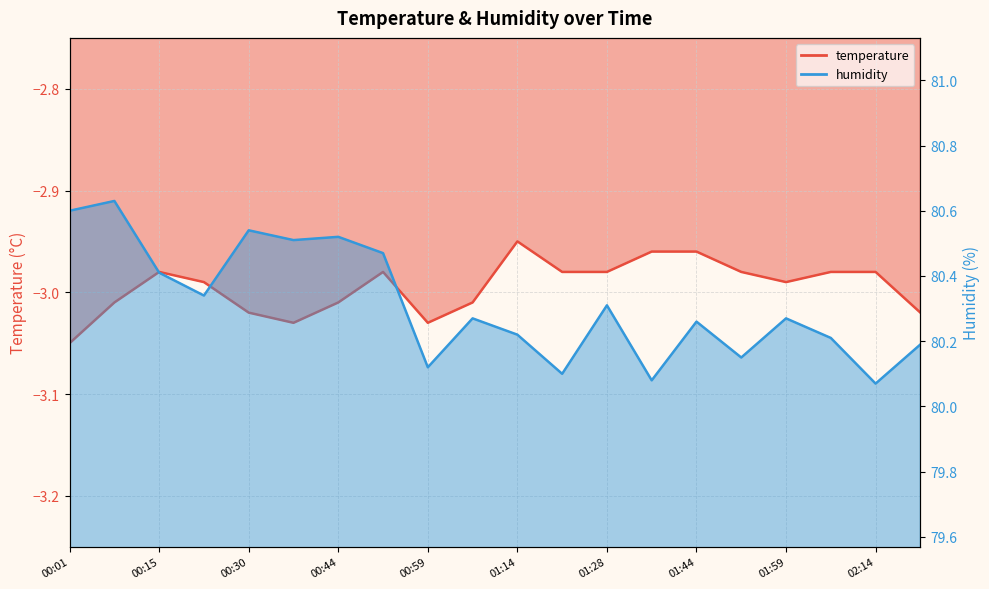

What is the difference between the second highest and second lowest values in the temperature series?

0.1